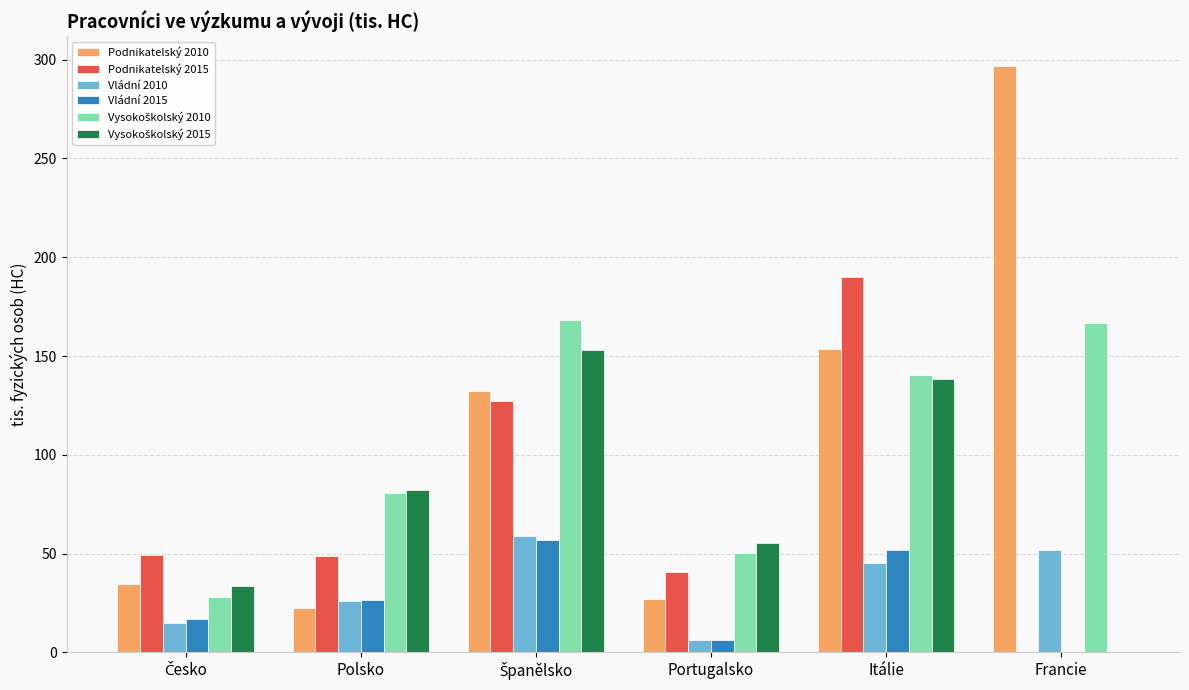

Between Portugalsko and Francie, which series saw the biggest shift?

Podnikatelský 2010